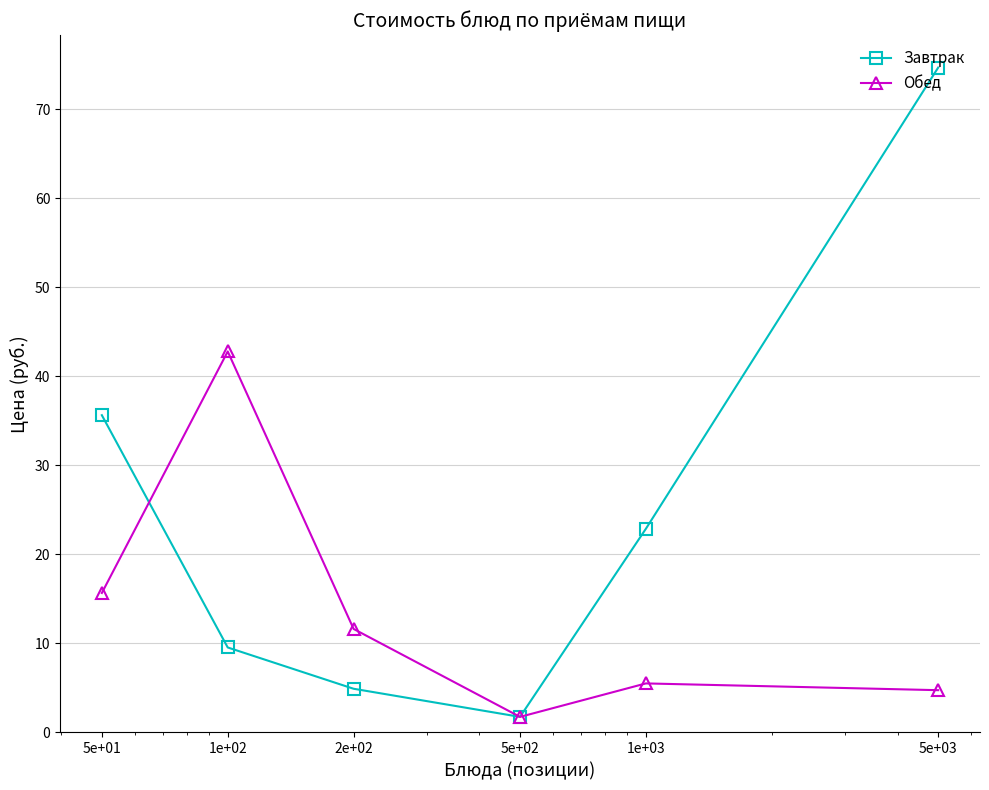

Which series has the largest total across all categories?

Завтрак